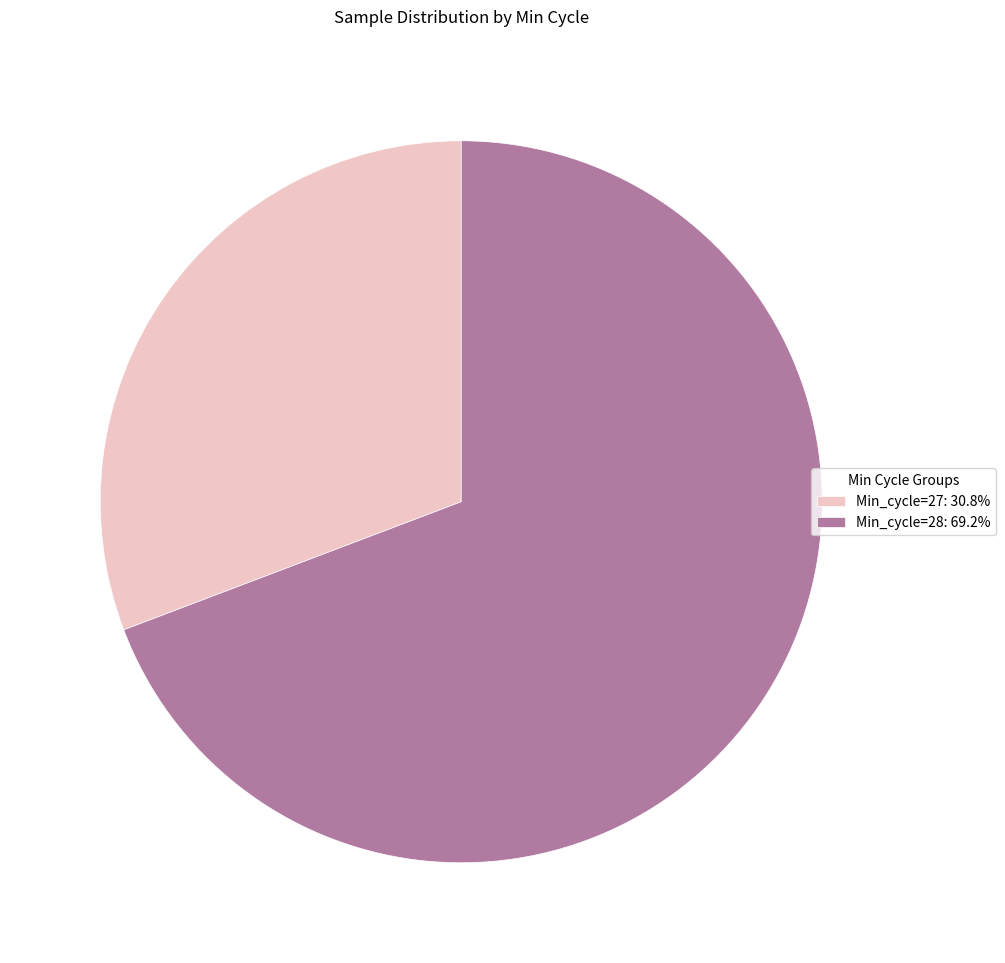

Combined, do Min_cycle=27: 30.8% and Min_cycle=28: 69.2% account for over 50%?

Yes